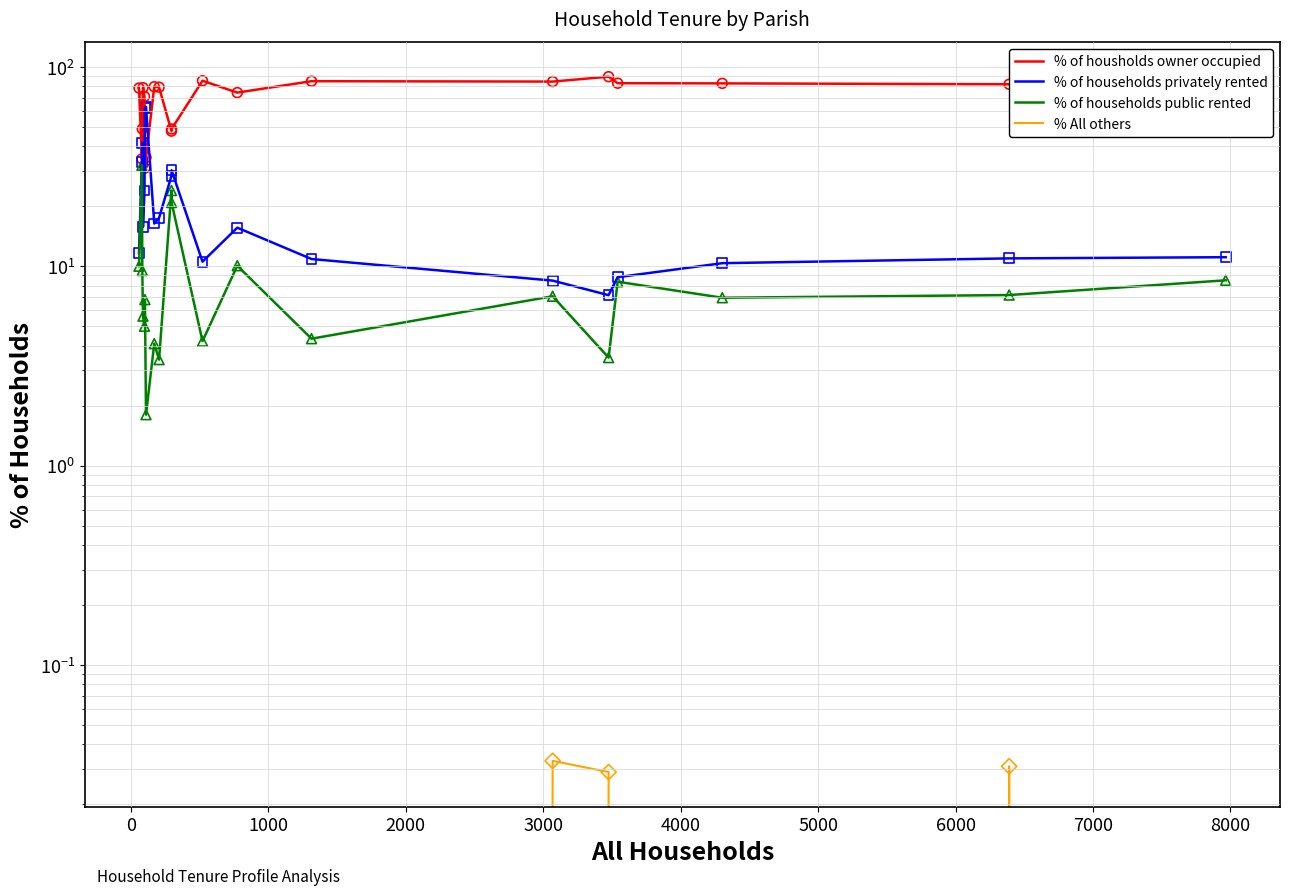

Which series reaches the minimum Y coordinate?

% All others